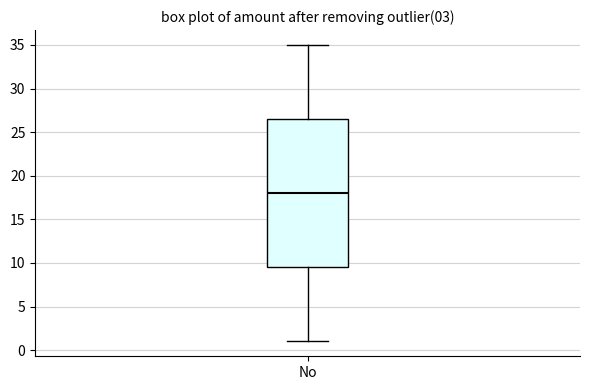

Transcribe this box plot: give where the median line is, the range the box spans, and where the two whiskers end, as read against the y-axis. The values are not printed on the chart, so give them approximately, as read against the axis.

median 18.0, box 9.5 to 26.5, whiskers 1.0 to 35.0